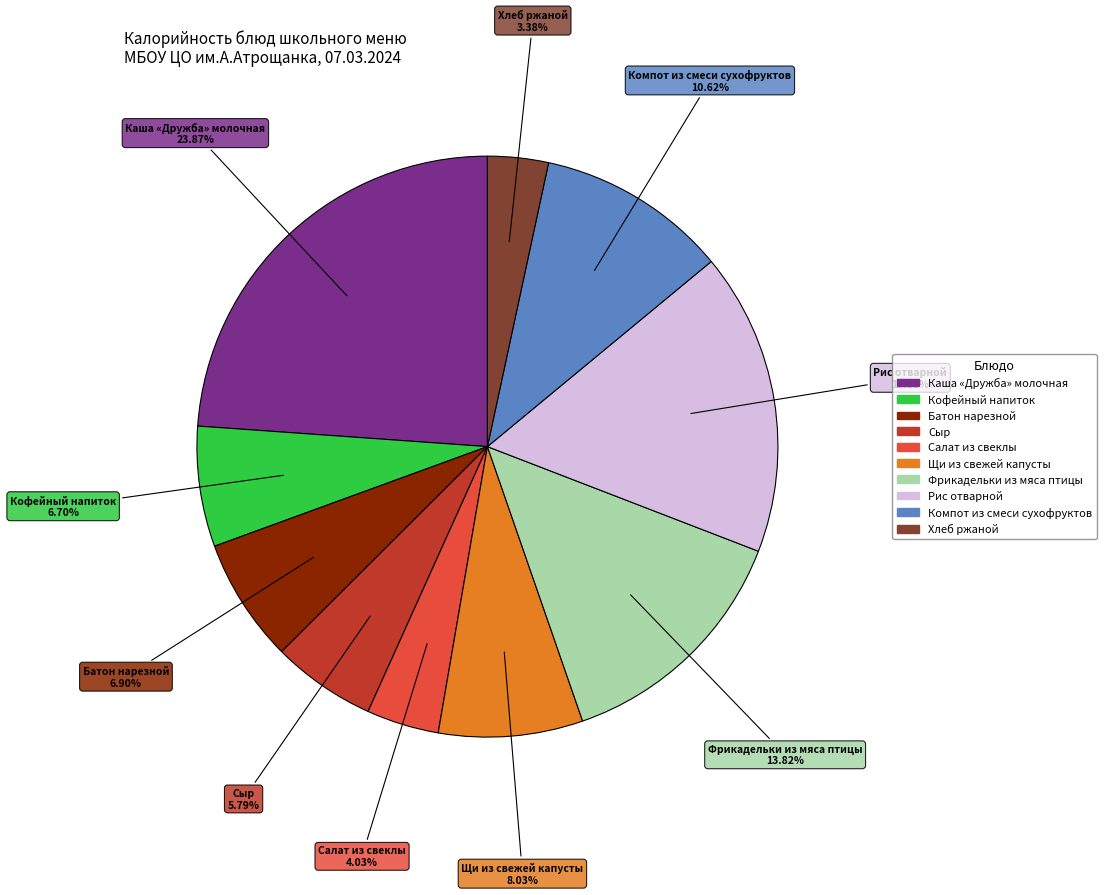

Between Хлеб ржаной and Батон нарезной, which is larger?

Батон нарезной